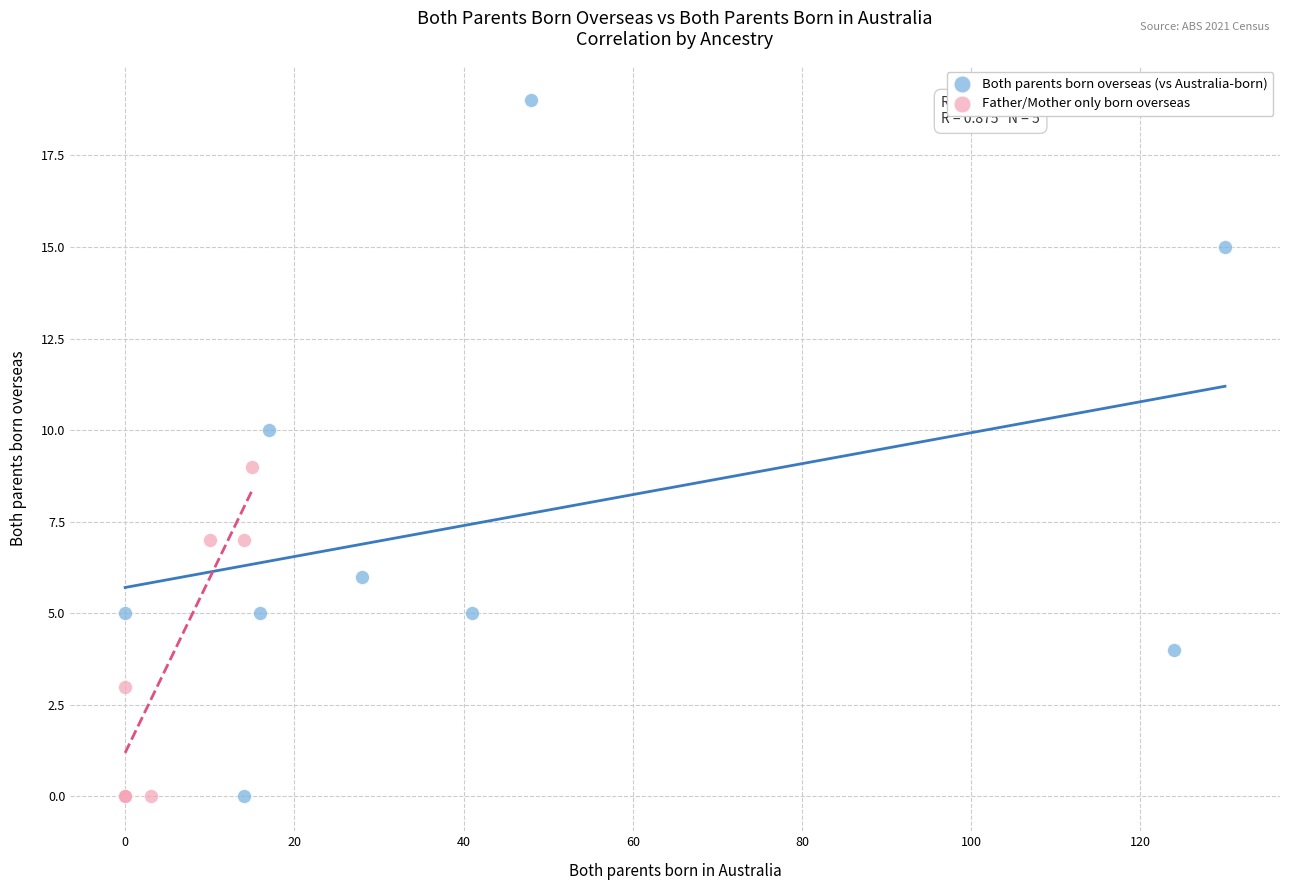

What are all the series names shown in the legend?

Both parents born overseas (vs Australia-born), Father/Mother only born overseas